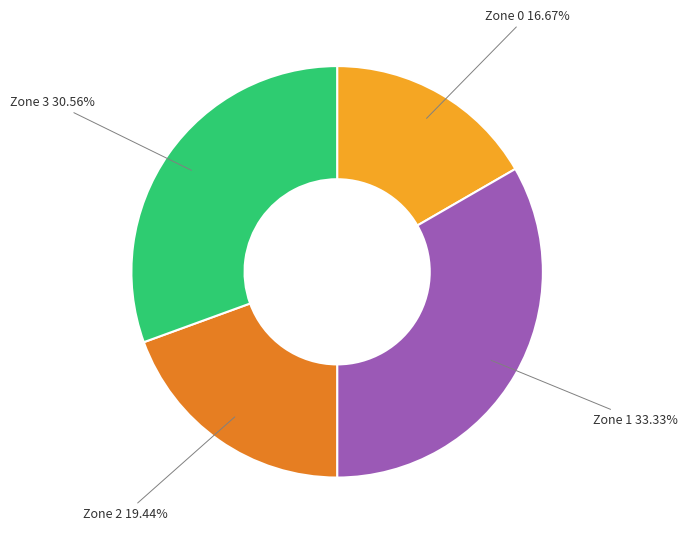

How many slices are in this pie chart?

4